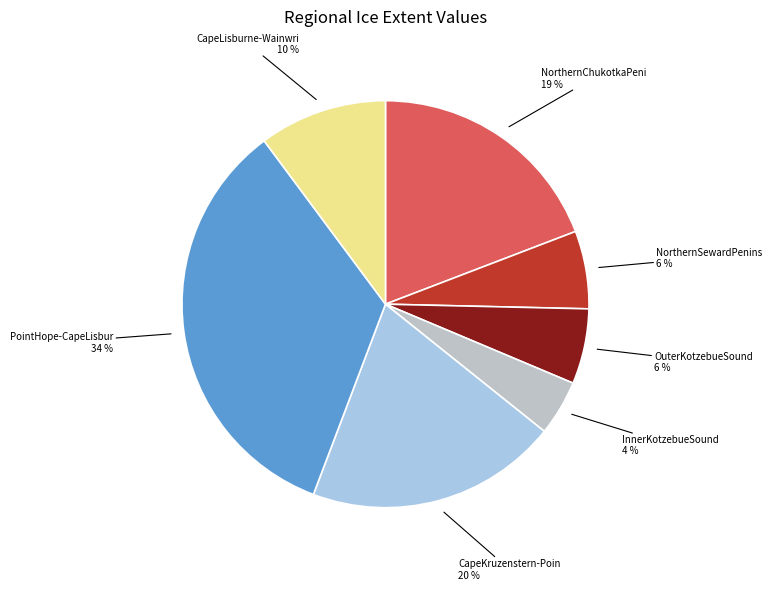

Which category has the biggest portion of the pie?

PointHope-CapeLisbur